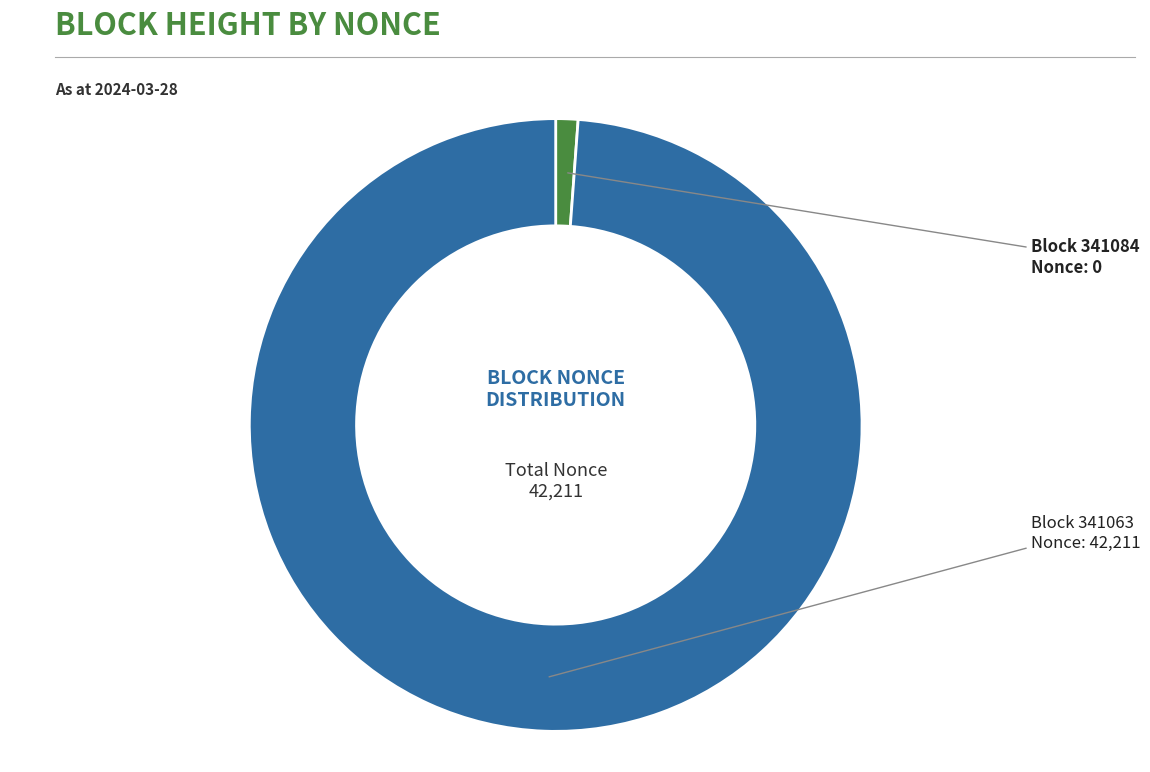

Does any single category account for the majority?

Yes